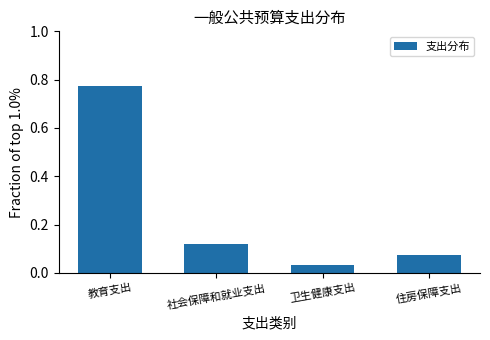

What is the difference between the values at 卫生健康支出 and 教育支出?

0.7